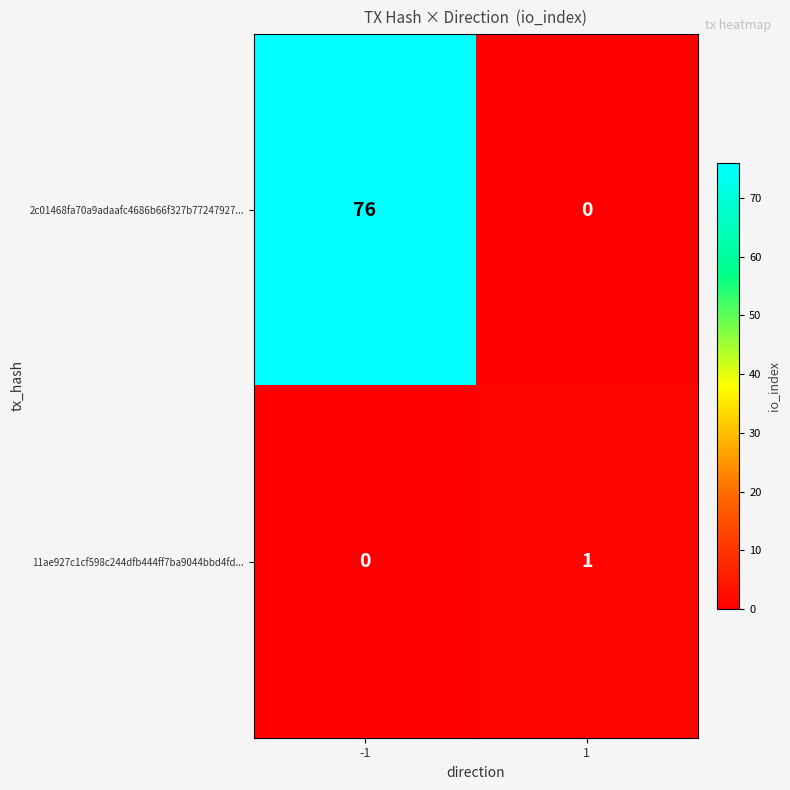

Which series has the largest total across all categories?

2c01468fa70a9adaafc4686b66f327b77247927...